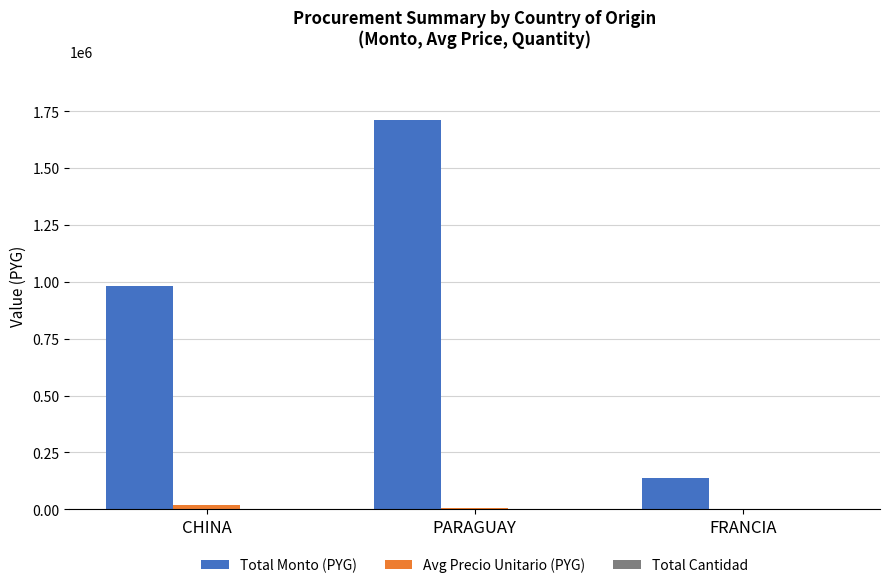

At which category is the sum across all series the highest?

PARAGUAY